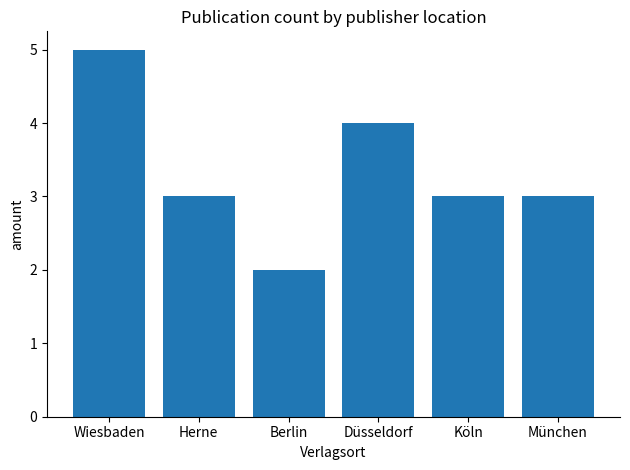

Reading right to left, extract all data points from this chart.

3	3	4	2	3	5